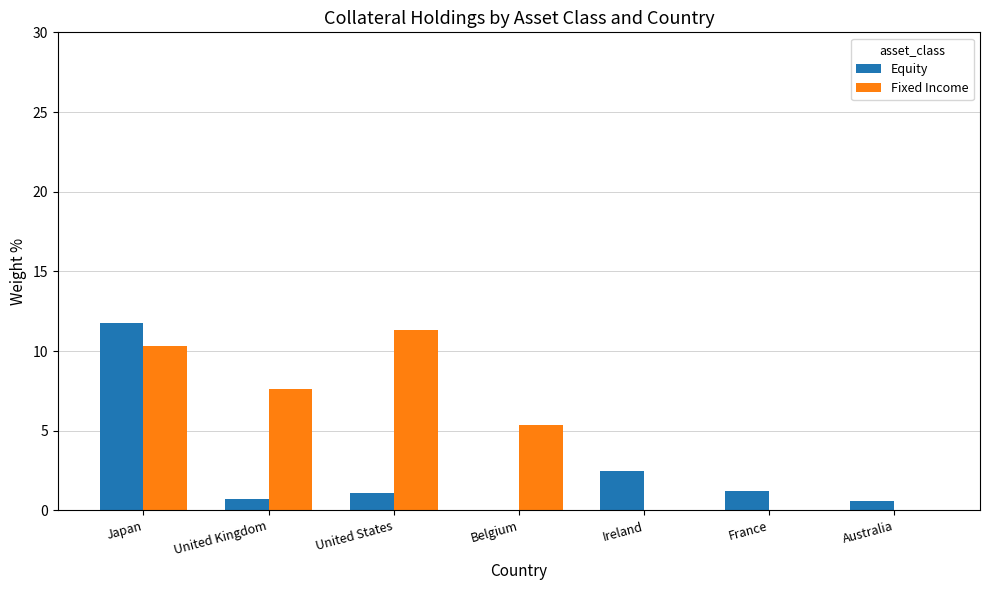

At which category is the sum across all series the highest?

Japan